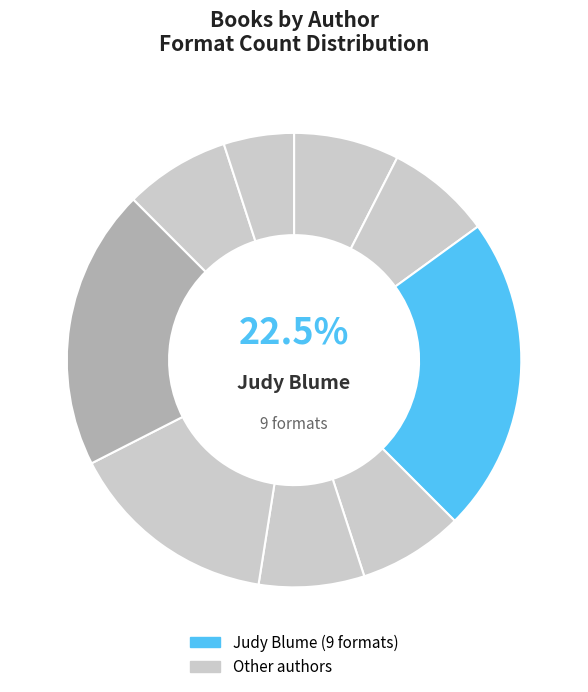

What is the total percentage of Amy Makechnie and Susan Patron (Lucky Breaks)?

15.0%